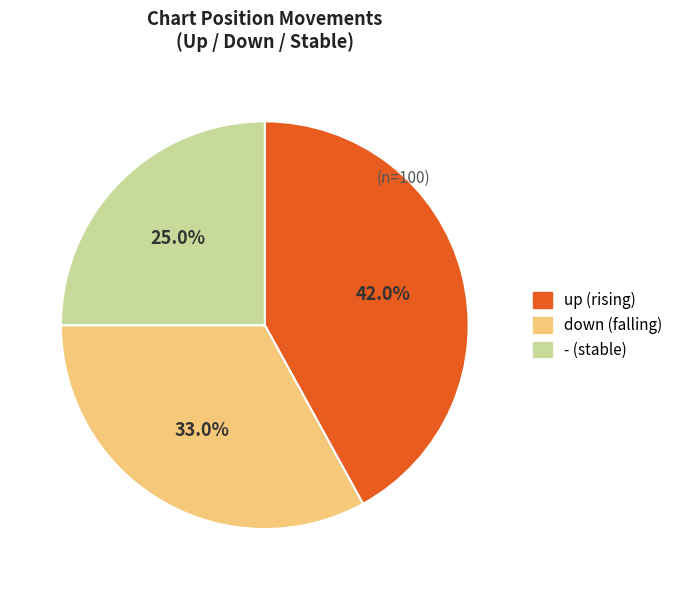

Count the number of slices in the pie.

3